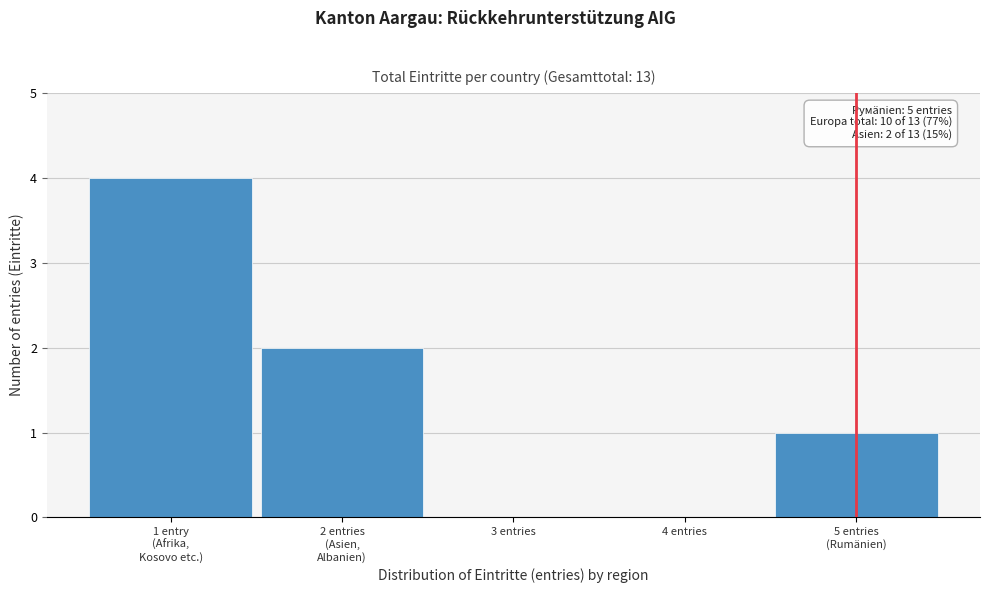

What is the greatest value displayed?

4